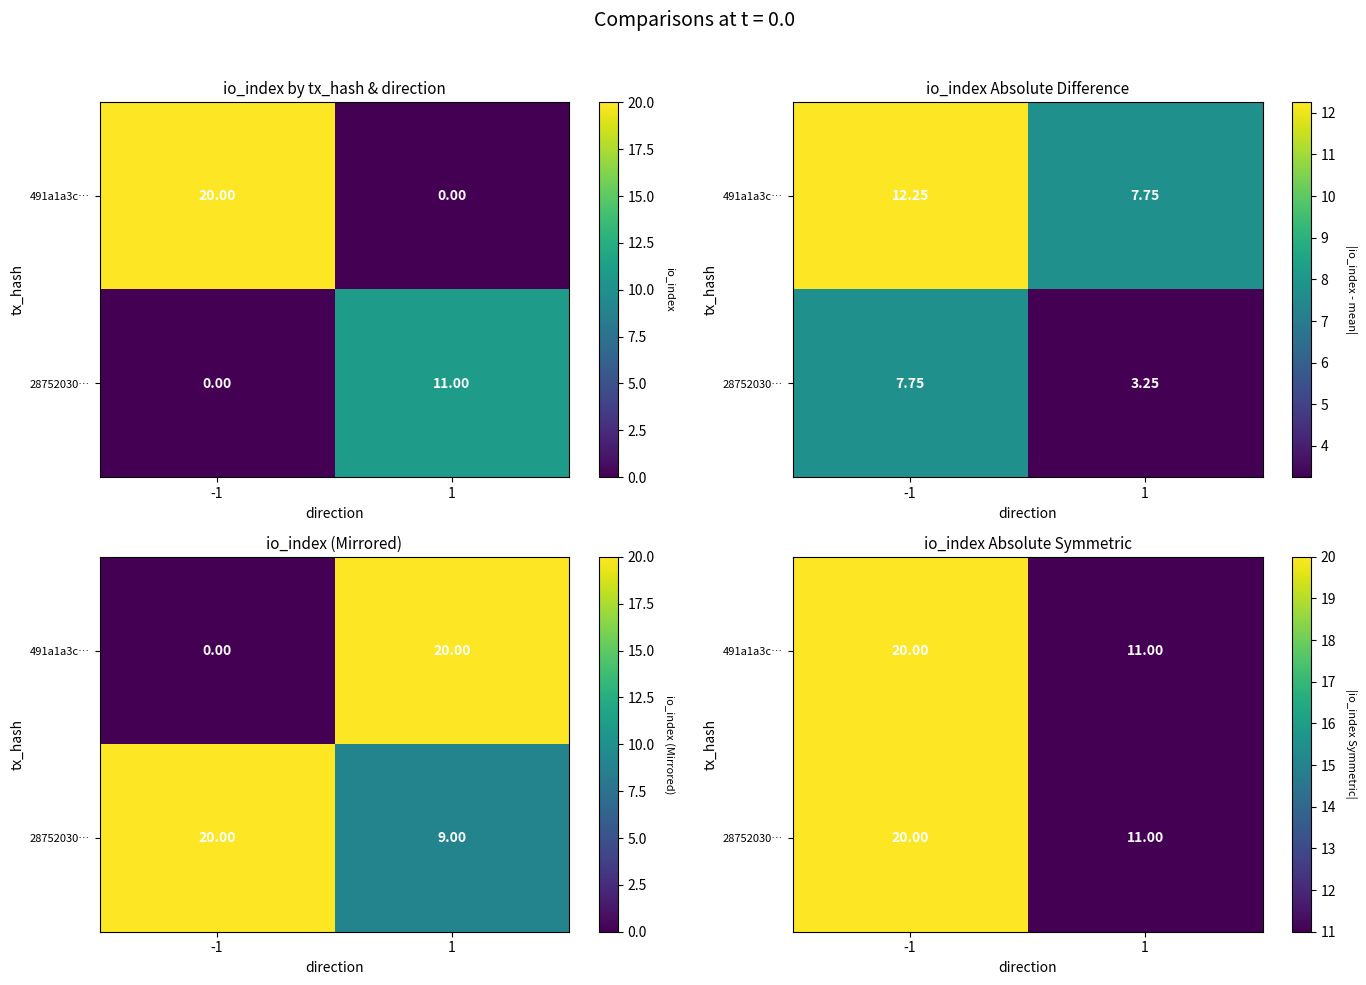

Is the value of 28752030… at -1 greater than the value of 491a1a3c… at 1?

Yes